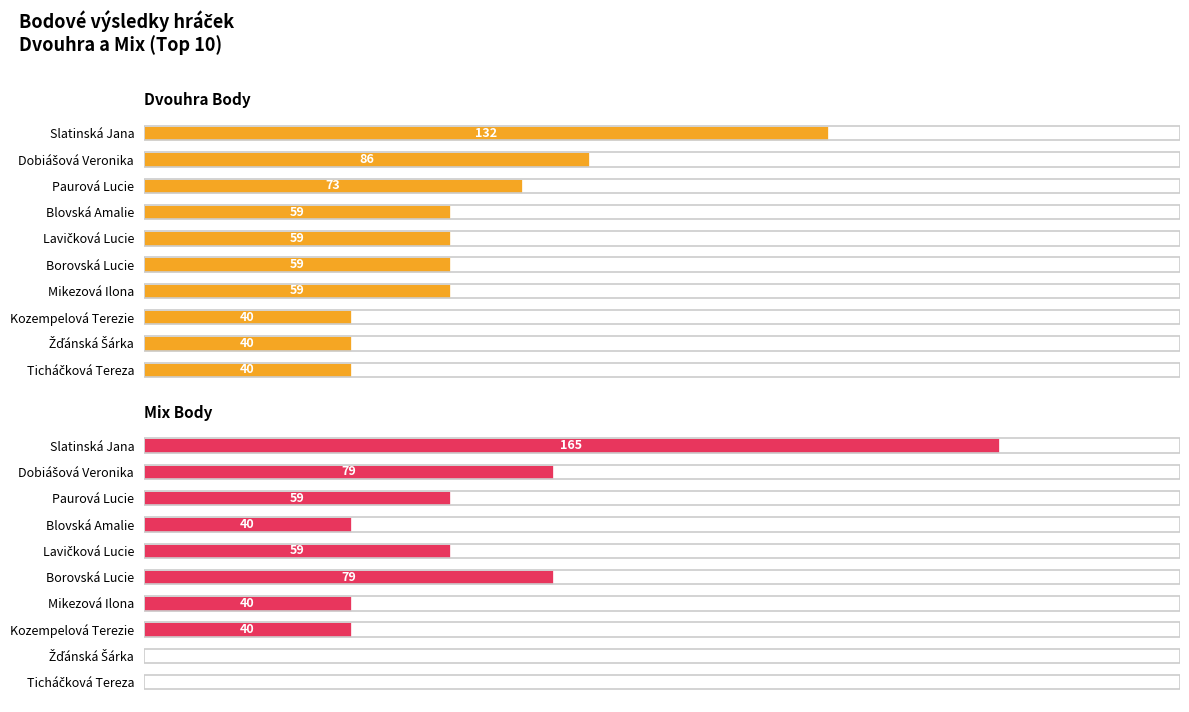

How many Dvouhra Body values are between 40 and 73?

8